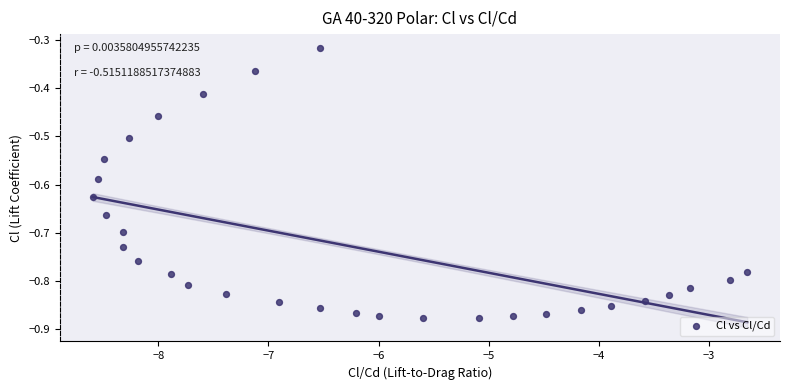

What is the range of X values (max minus min)?

5.9